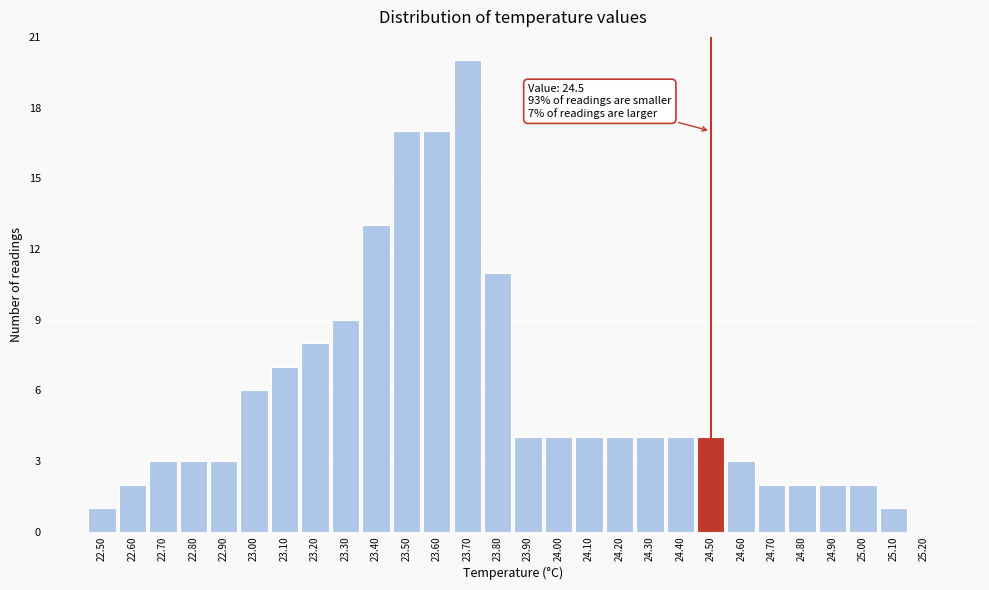

Over which range of the x-axis is the bar tallest?

23.65 to 23.75